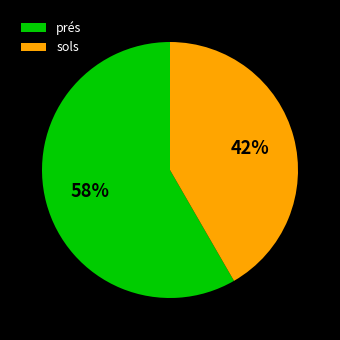

Which category has the biggest portion of the pie?

prés